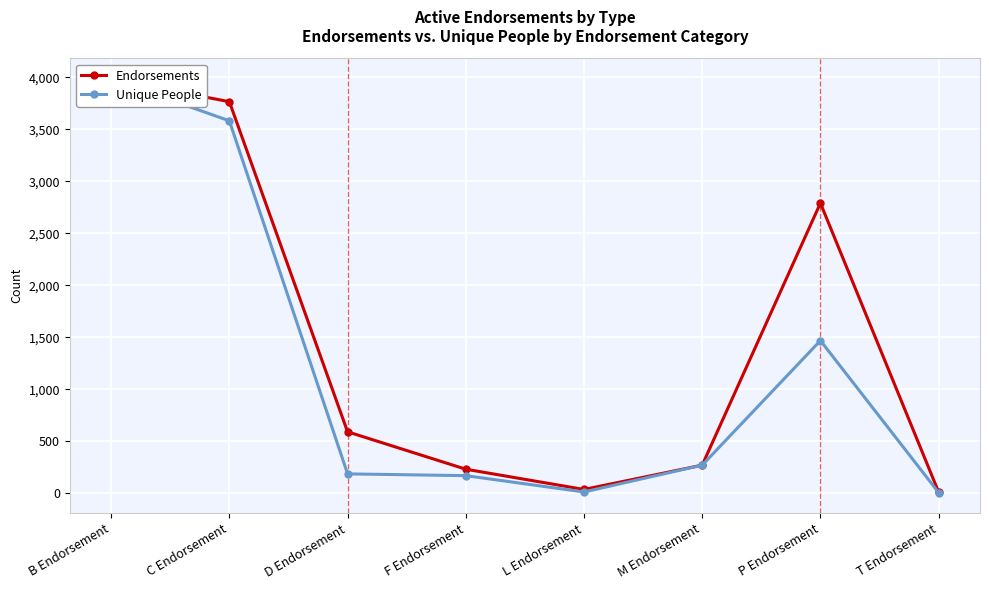

Is the value of Unique People at P Endorsement greater than the value of Endorsements at B Endorsement?

No